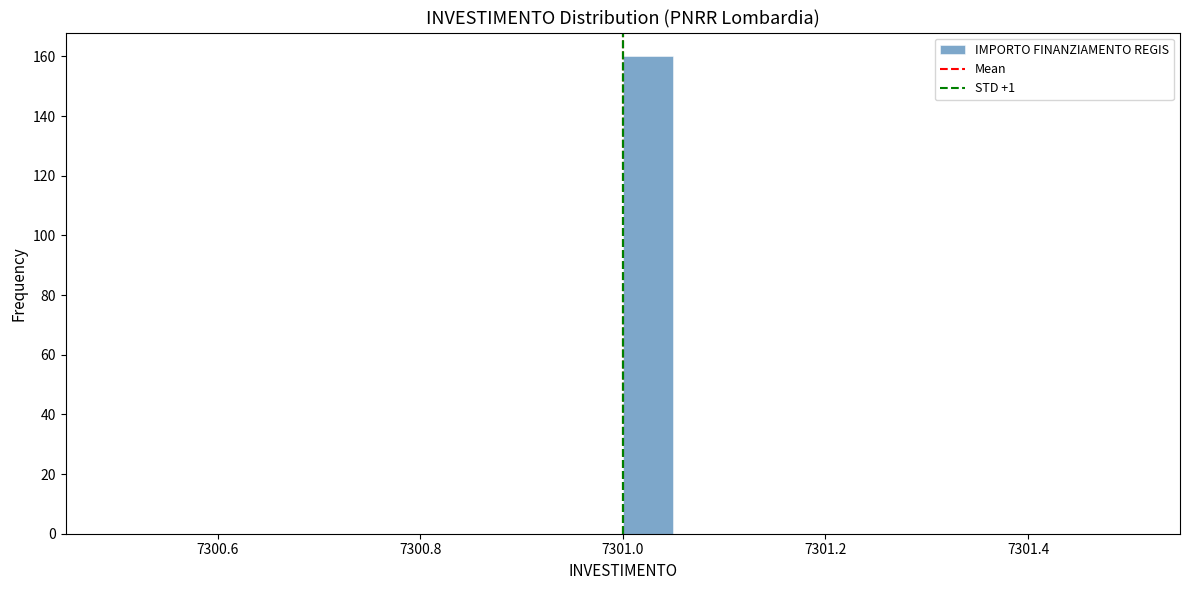

Around what value on the x-axis is the tallest bar? Give the approximate position of its centre, as read against the axis.

7301.02